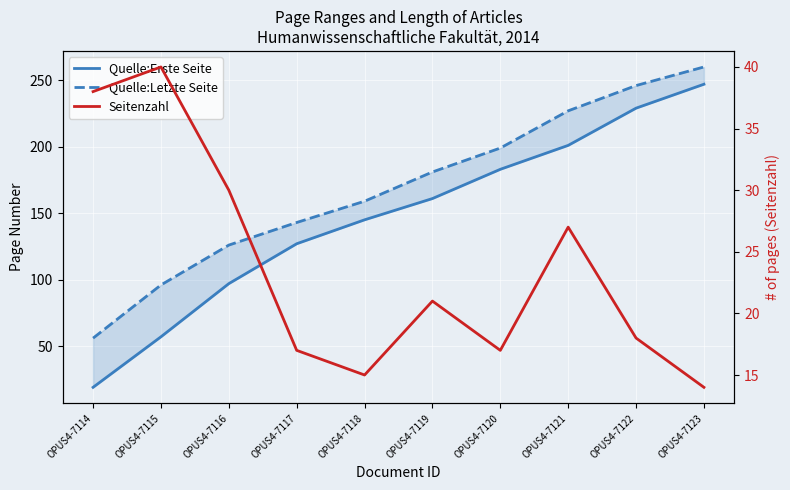

True or false: Quelle:Letzte Seite has more than 0 points higher than both neighbors.

False